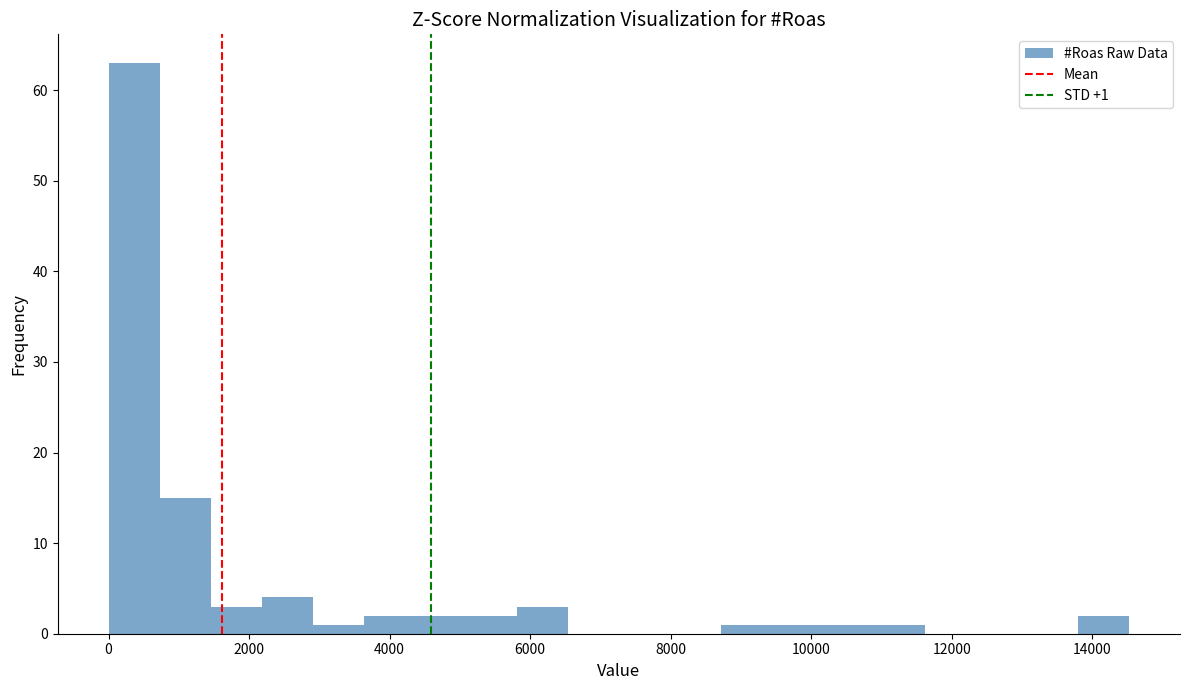

Read against the x-axis, roughly where is the centre of the tallest bar?

400